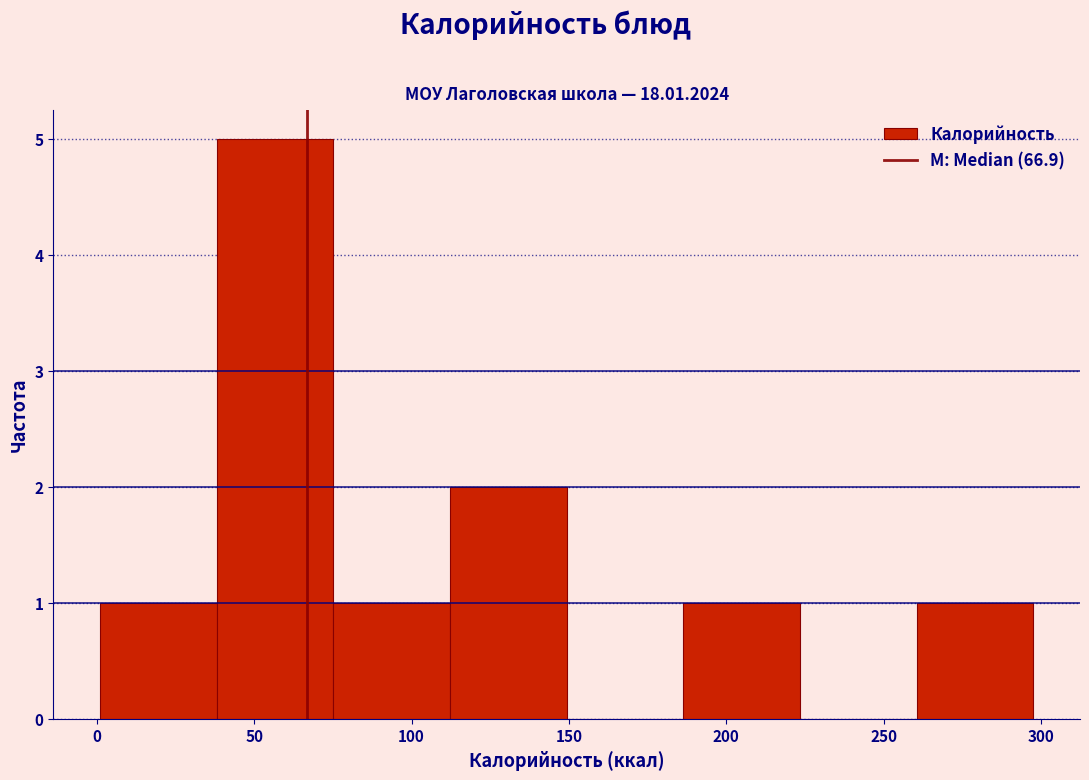

Reading left to right, transcribe this chart: for each bar, give the range it covers on the x-axis and its height. Neither the bar edges nor the heights are printed on the chart, so give them approximately, as read against the axes.

0 to 40: 1
40 to 75: 5
75 to 110: 1
110 to 150: 2
150 to 185: 0
185 to 225: 1
225 to 260: 0
260 to 300: 1